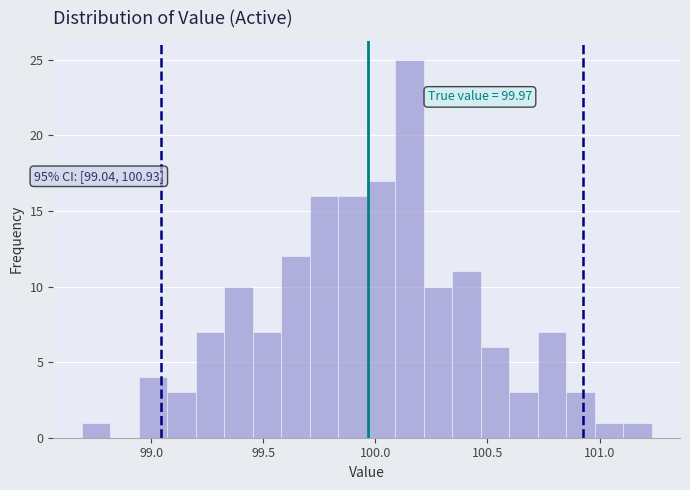

Read against the x-axis, roughly where is the centre of the tallest bar?

100.15